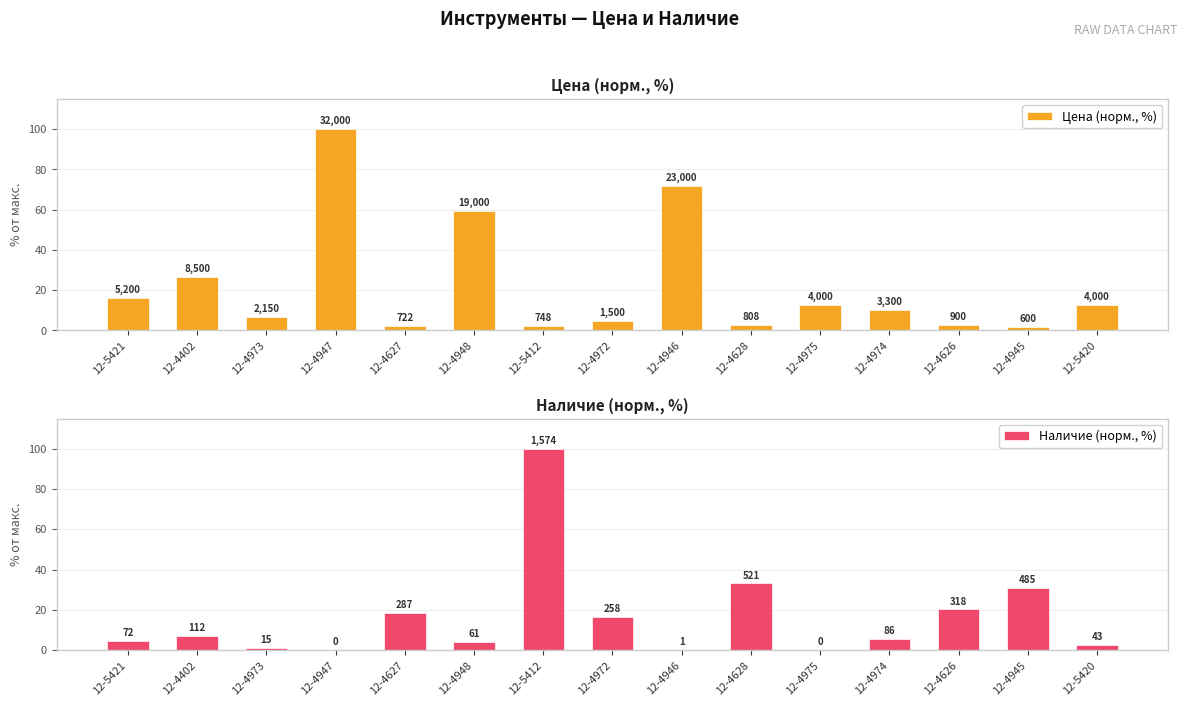

What is the maximum value shown in the chart?

100.0